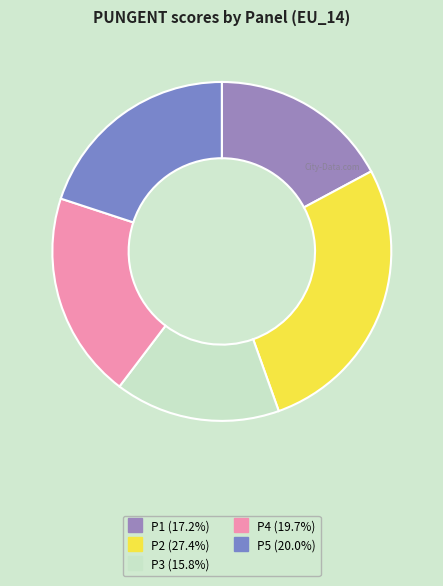

Which slice is the largest?

P2